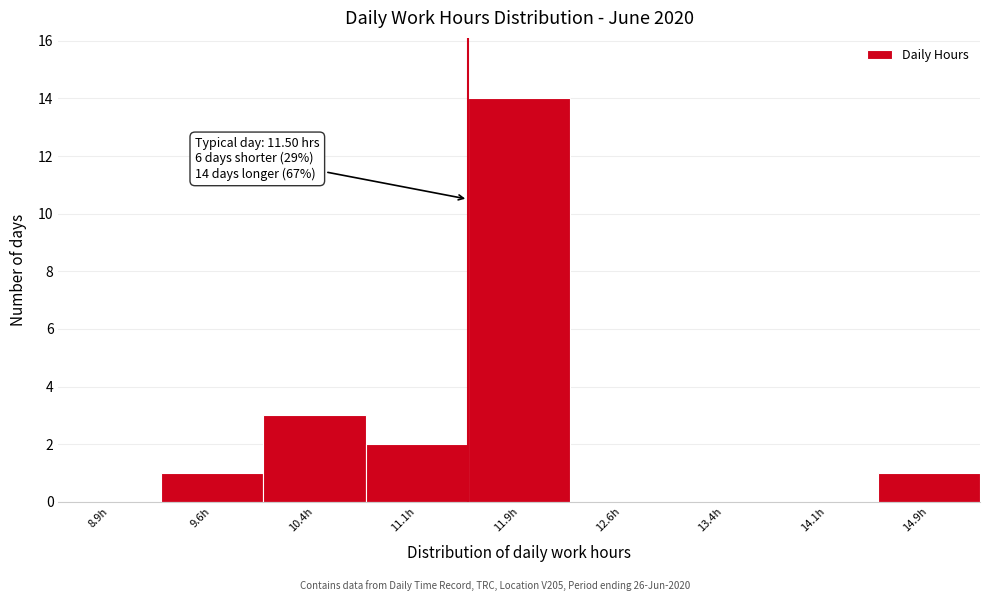

Over which range of the x-axis is the bar tallest?

11.50 to 12.25